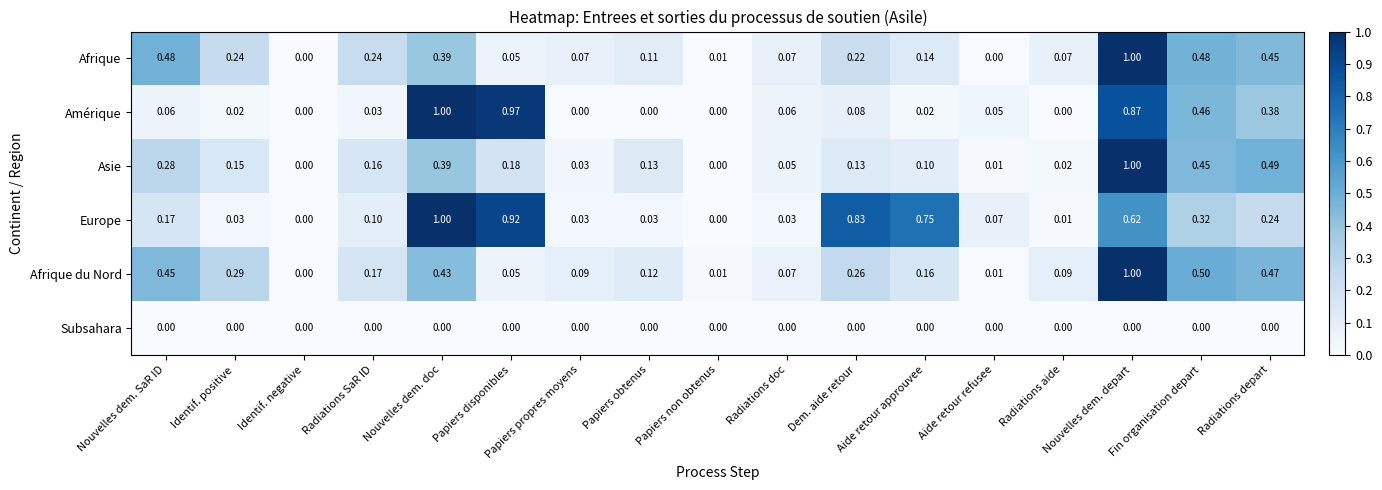

Rank the series at Aide retour approuvee from lowest to highest value.

Subsahara, Amérique, Asie, Afrique, Afrique du Nord, Europe